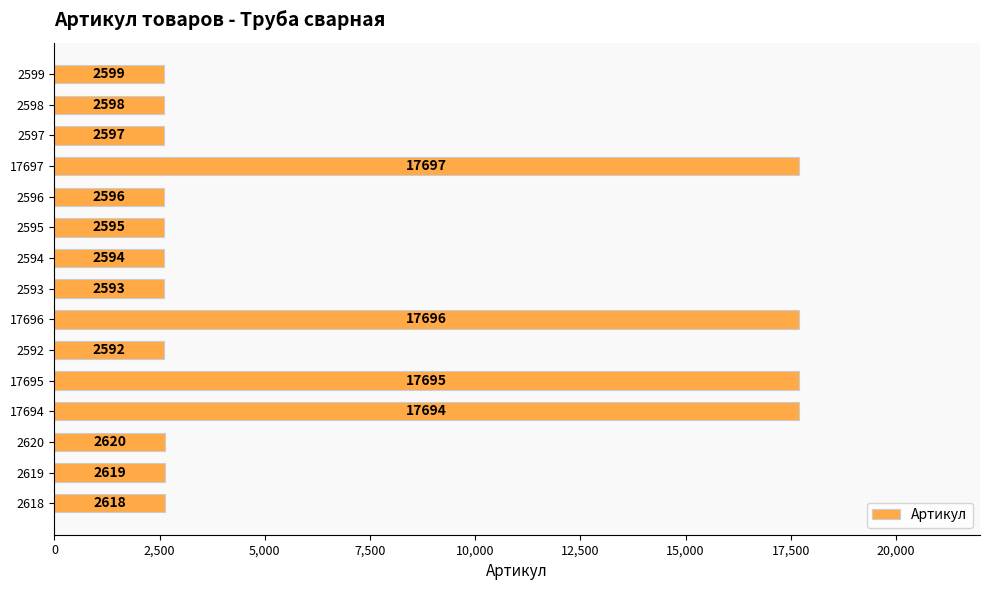

The value at 2592 is 1289. True or false?

False